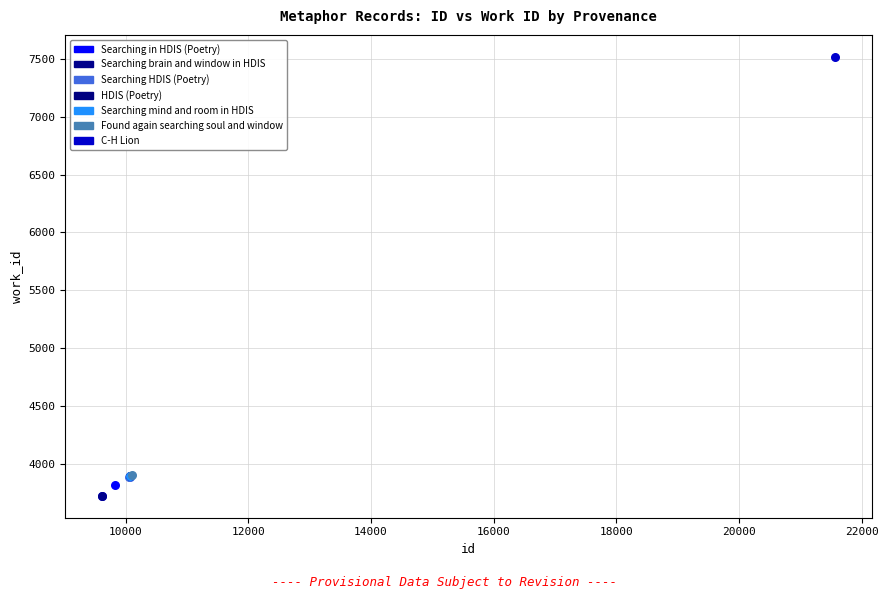

What are all the series names shown in the legend?

Searching in HDIS (Poetry), Searching brain and window in HDIS, Searching HDIS (Poetry), HDIS (Poetry), Searching mind and room in HDIS, Found again searching soul and window, C-H Lion